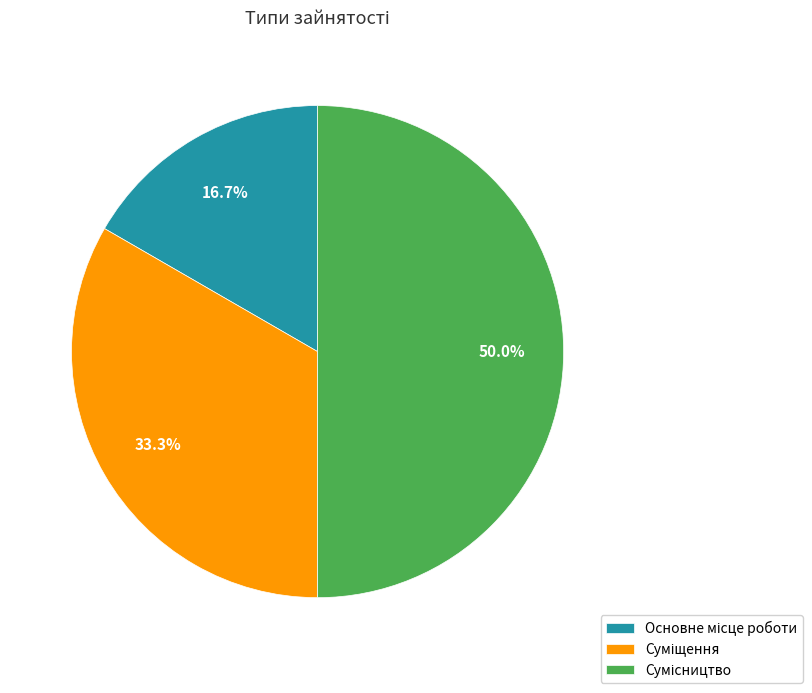

Is Суміщення the majority of the pie?

No